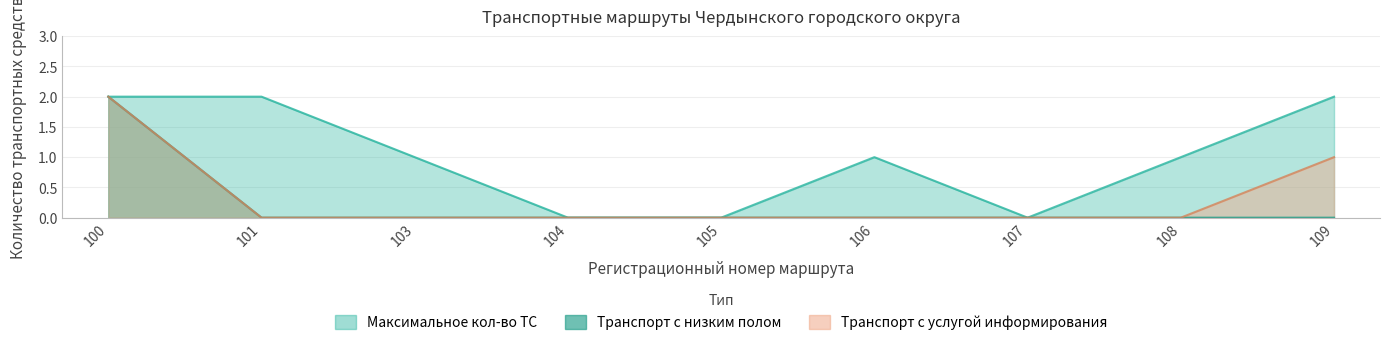

What is the sum of all Максимальное количество транспортных средств values?

9